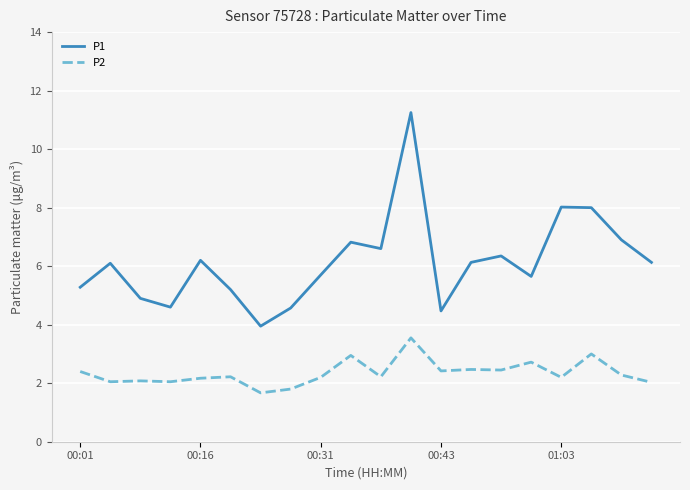

True or false: P1 has more than 2 points higher than both neighbors.

True